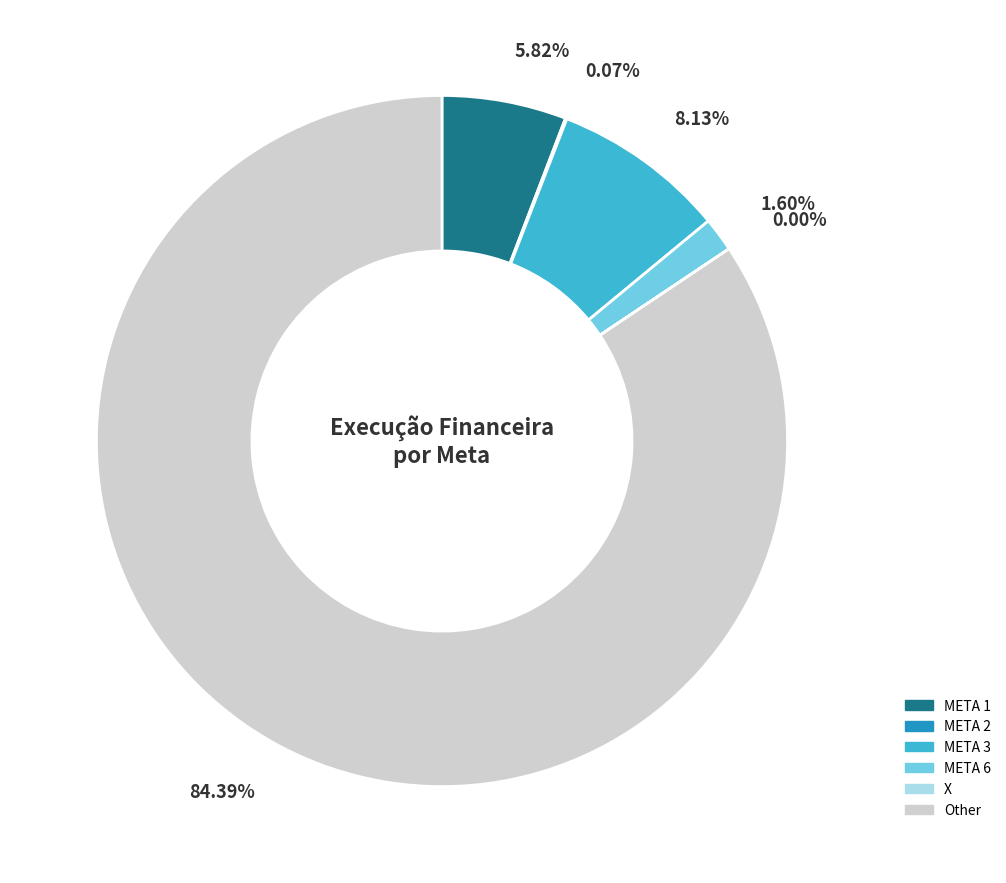

Is there any slice that represents more than half of the pie?

Yes